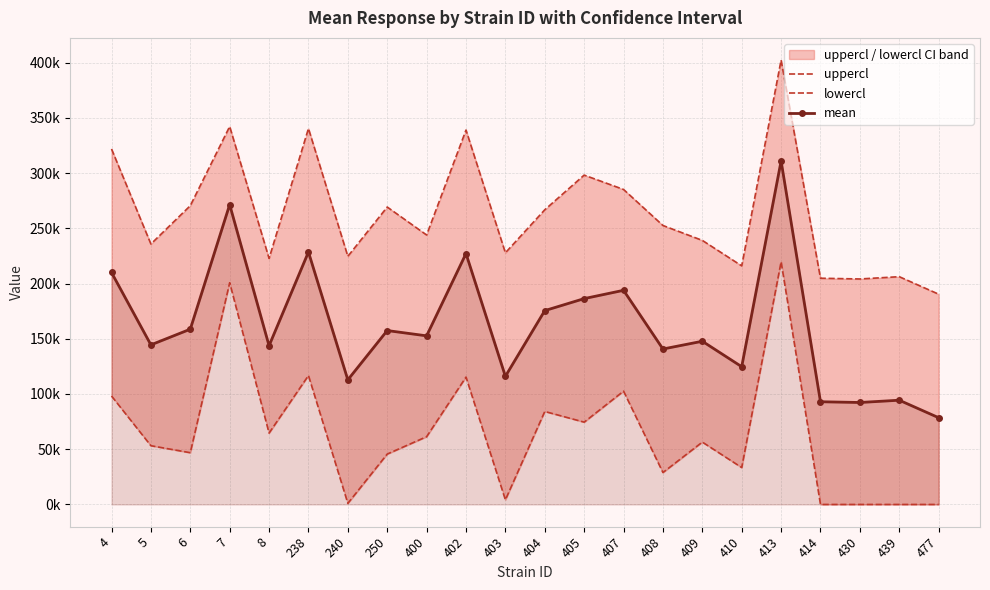

At 404, list the series in order from smallest to largest.

lowercl, mean, uppercl